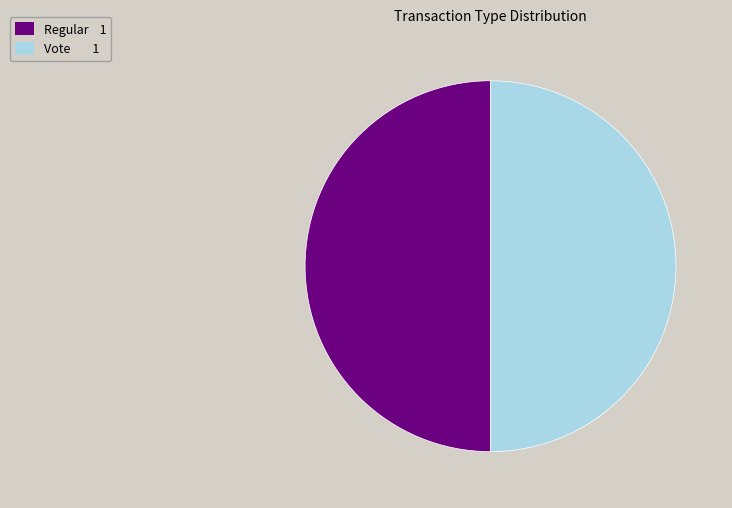

To the nearest percent, what is the average slice percentage?

50%